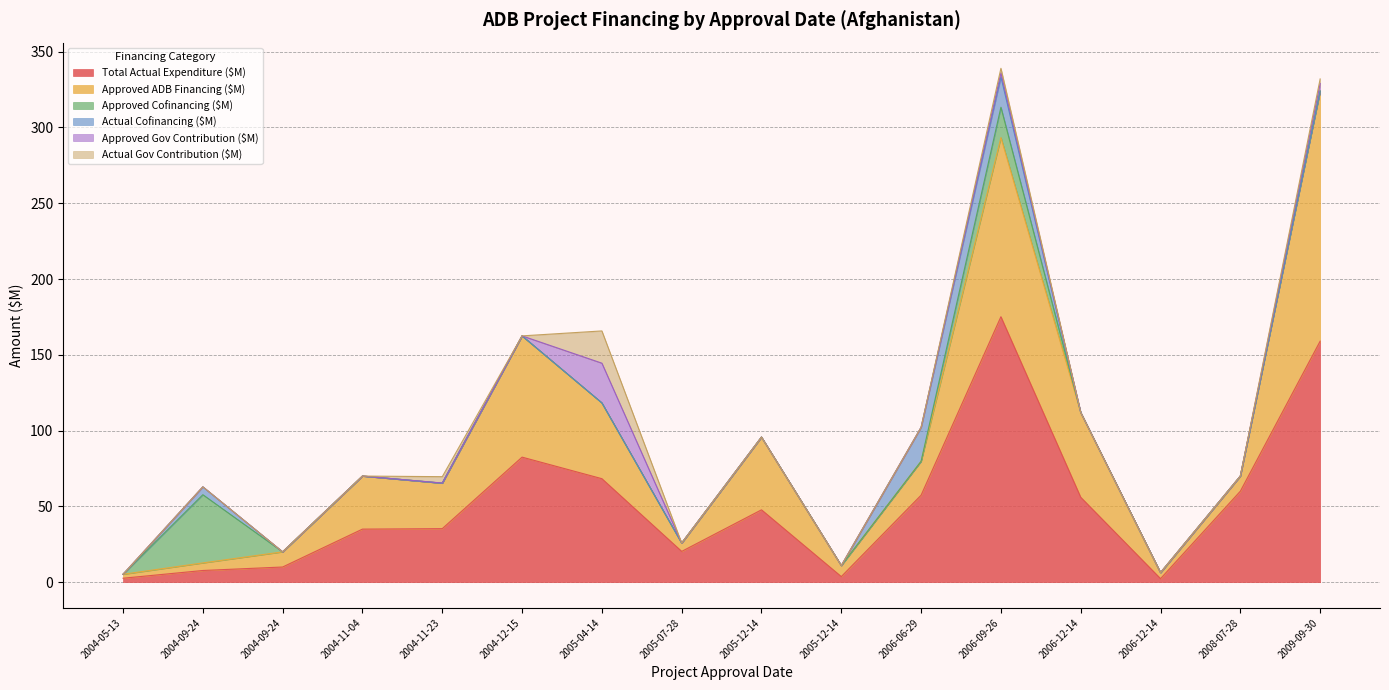

True or false: Actual Gov Contribution ($M) and Approved ADB Financing ($M) intersect in this chart.

False